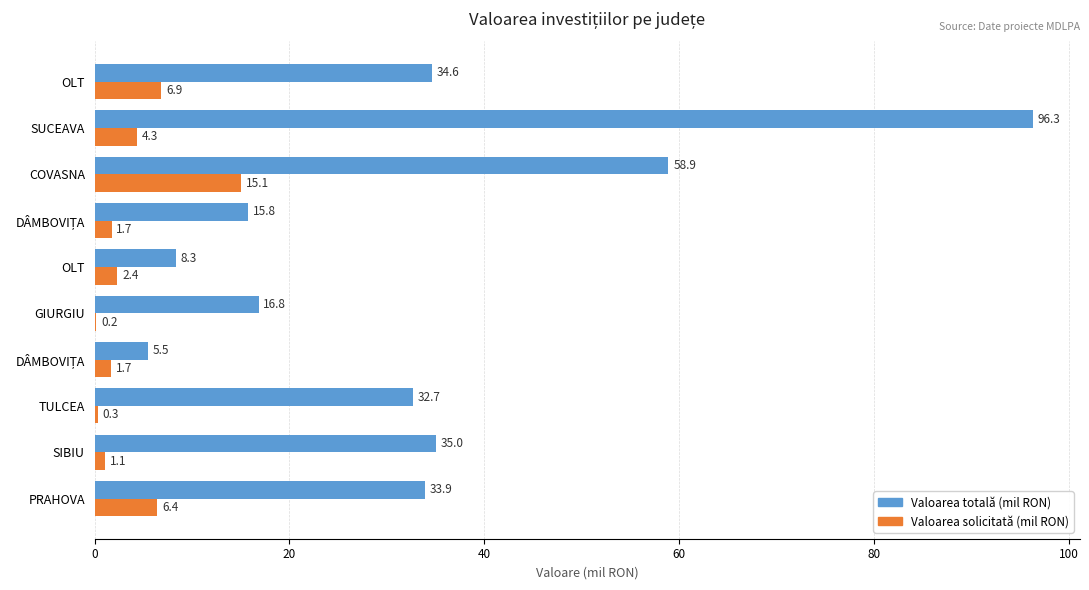

What is the highest value of the Valoarea totală (mil RON) series?

96.3